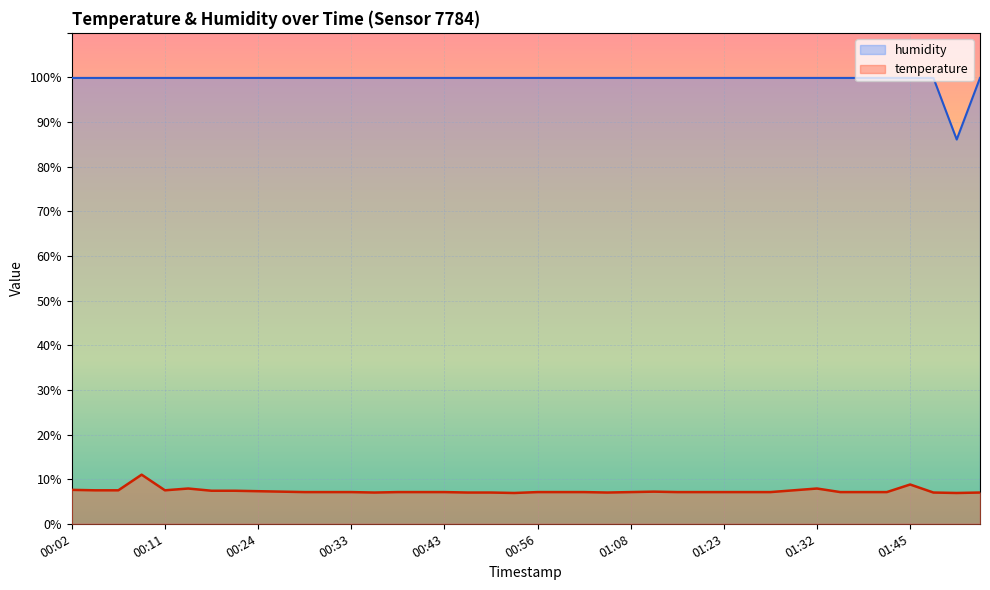

How many values in the temperature series exceed 7?

32